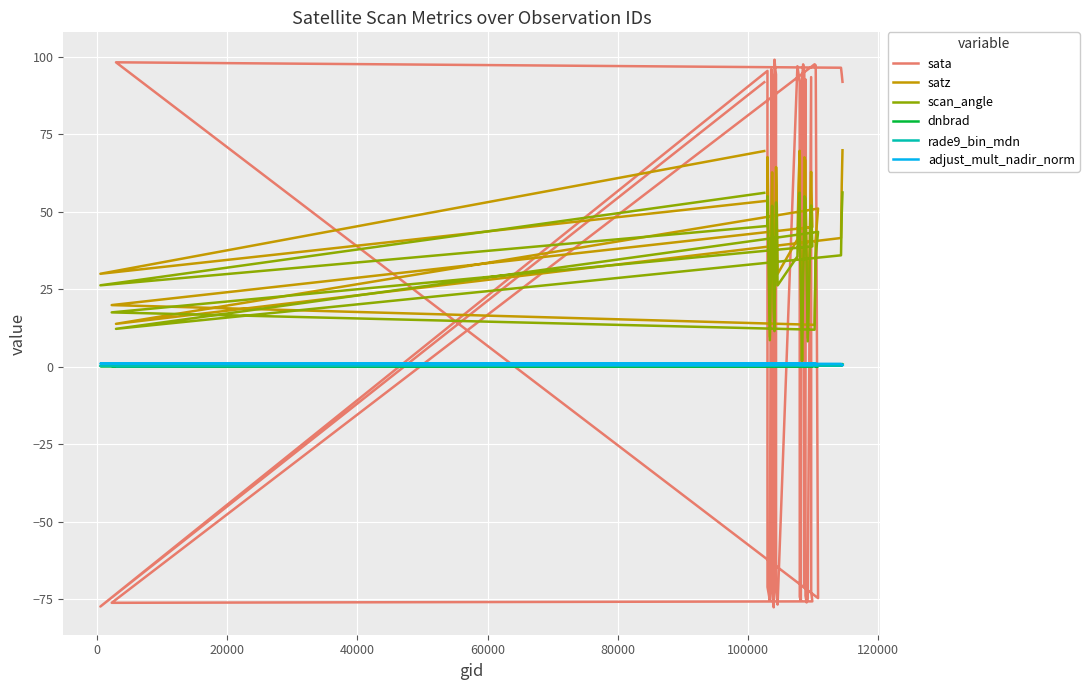

Is this an area chart (filled region under the line)?

No